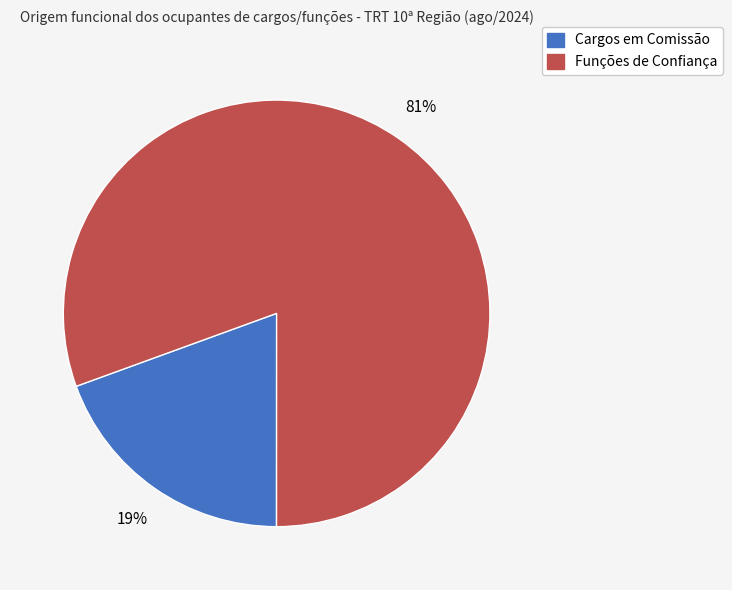

Does Cargos em Comissão represent more than half of the total?

No